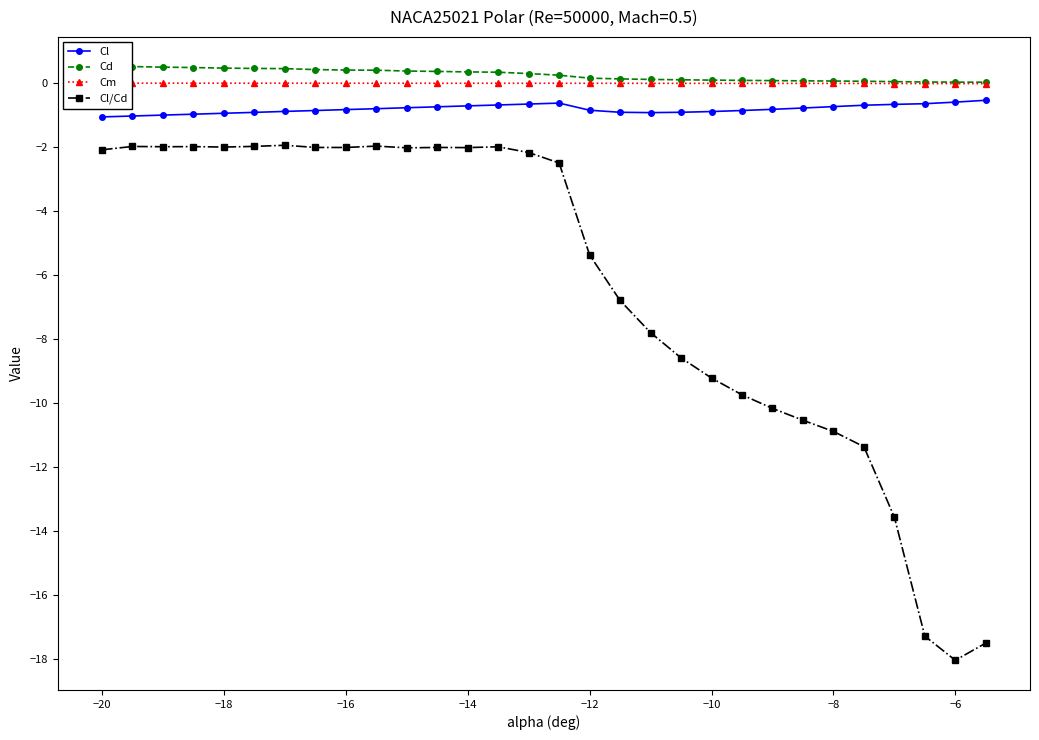

True or false: Cl and Cl/Cd intersect in this chart.

False